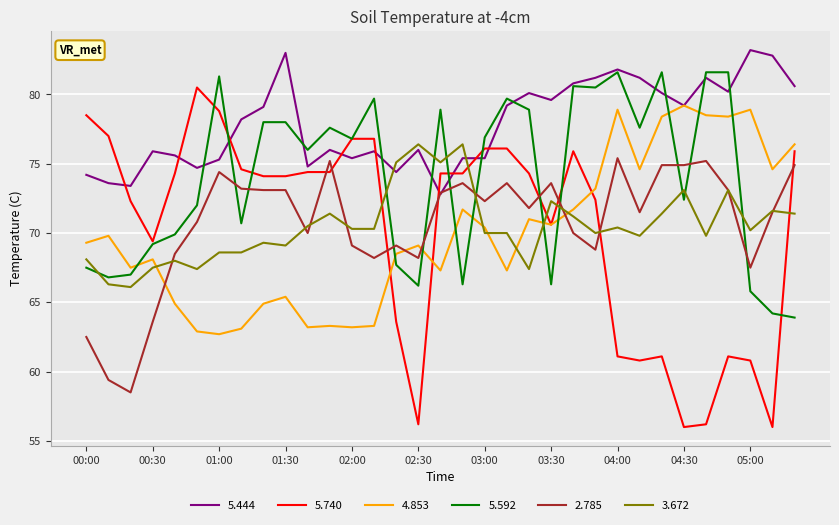

What is the maximum value for 5.592?

81.6